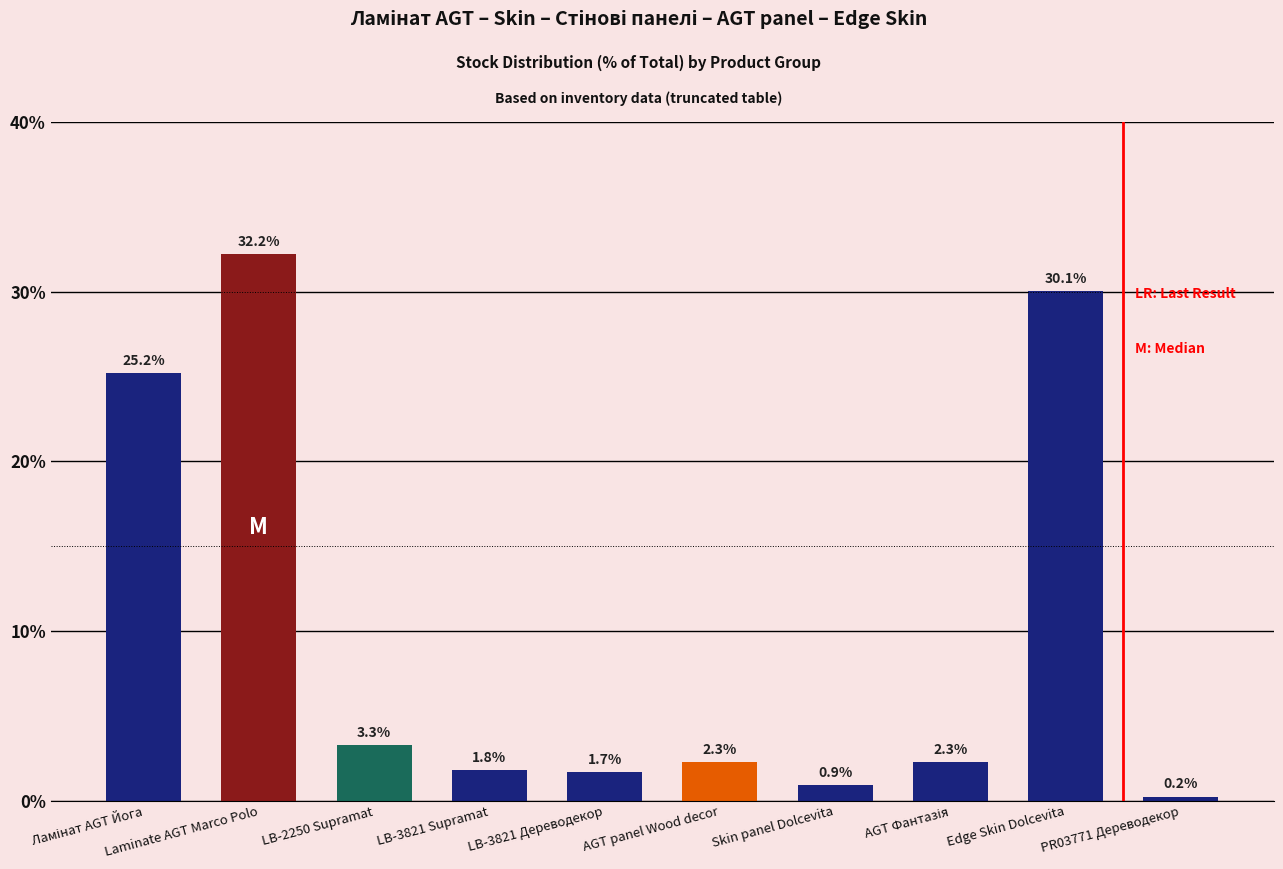

Reading left to right, what are all the values shown in this chart?

25.2	32.2	3.3	1.8	1.7	2.3	0.9	2.3	30.1	0.2